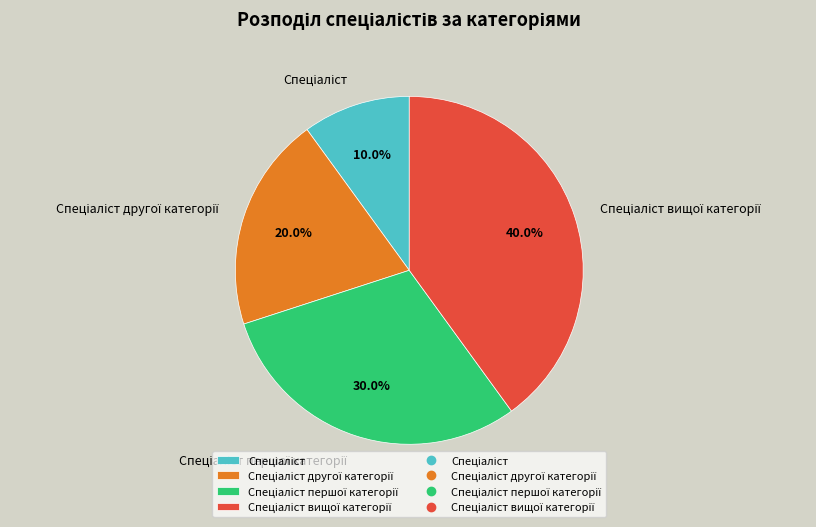

How many segments does this pie chart have?

4